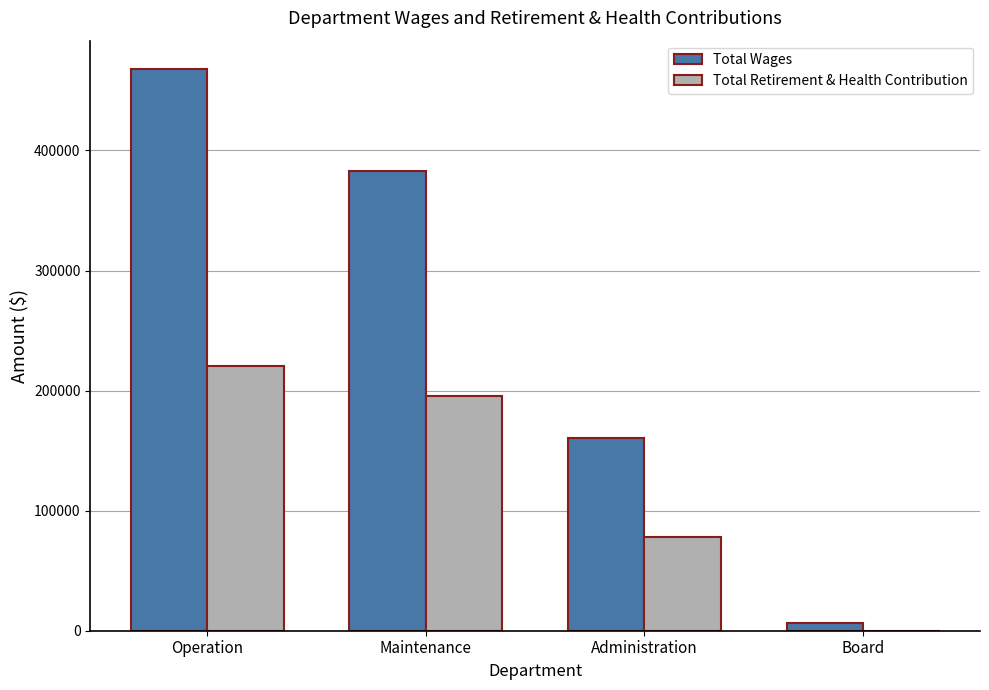

Reading left to right, list all the values displayed in this chart.

Total Wages: Operation=468062	Maintenance=382728	Administration=160825	Board=6600
Total Retirement & Health Contribution: Operation=220375	Maintenance=195197	Administration=77784	Board=0